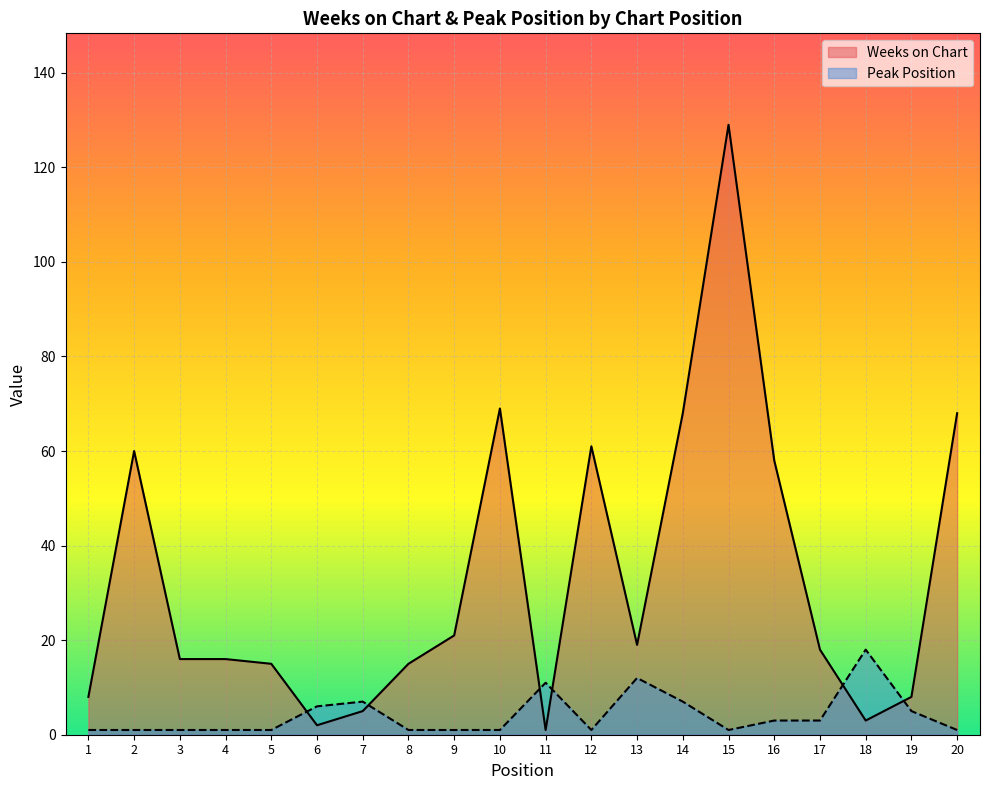

What is the difference between the highest and lowest values at 7?

2